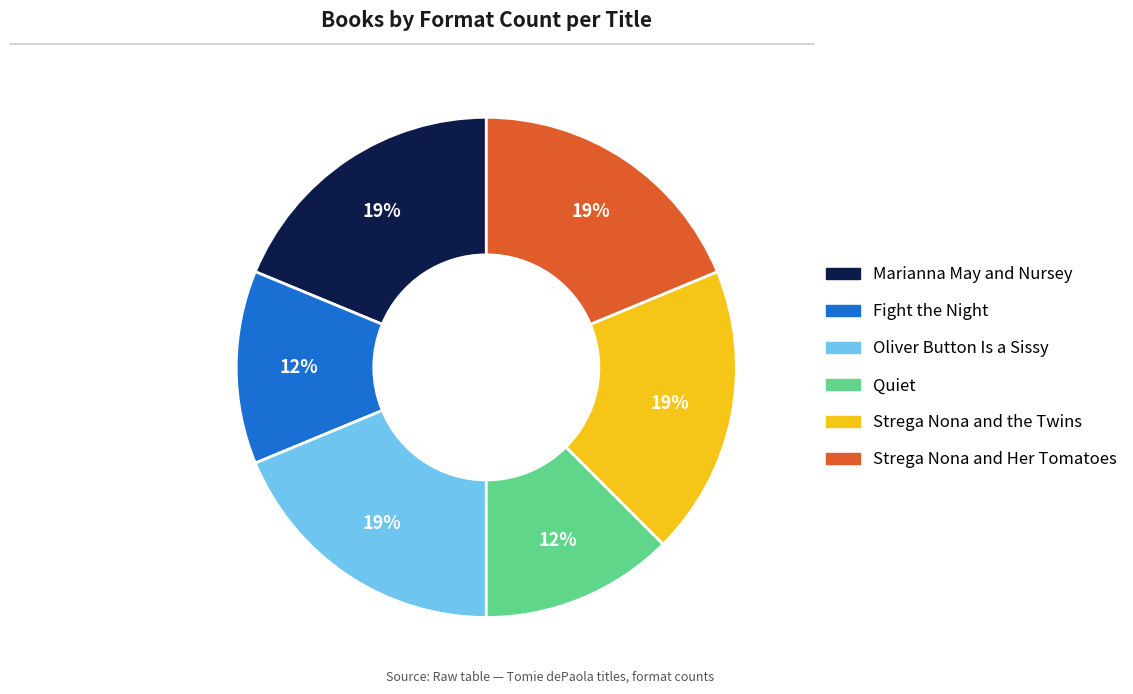

How many segments does this pie chart have?

6